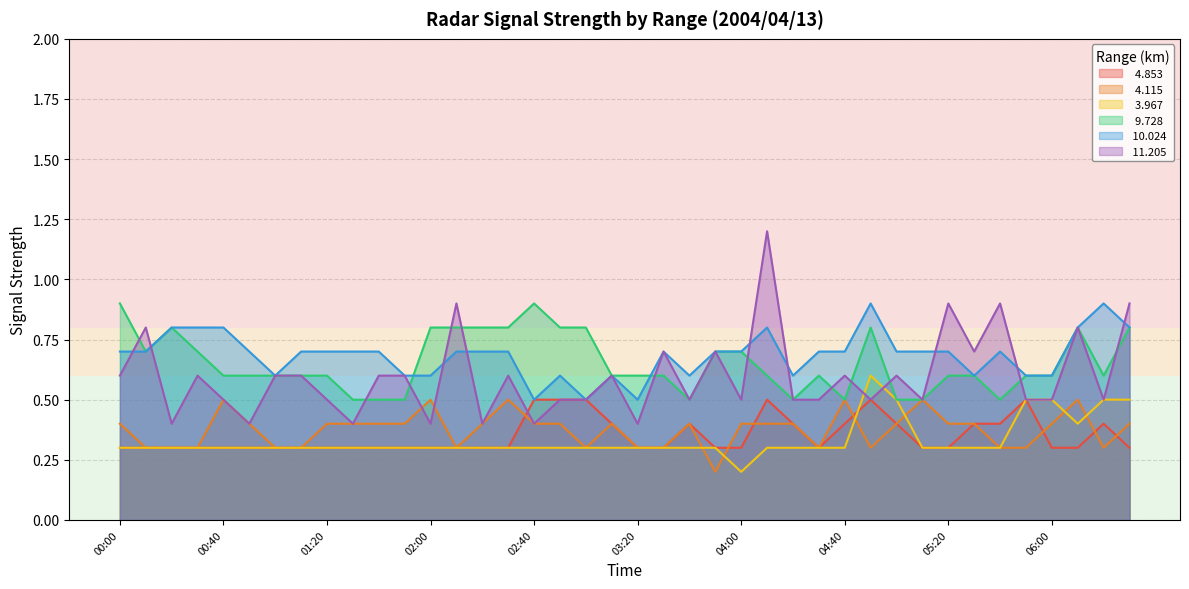

What is the label of the 19th point from the right?

03:30